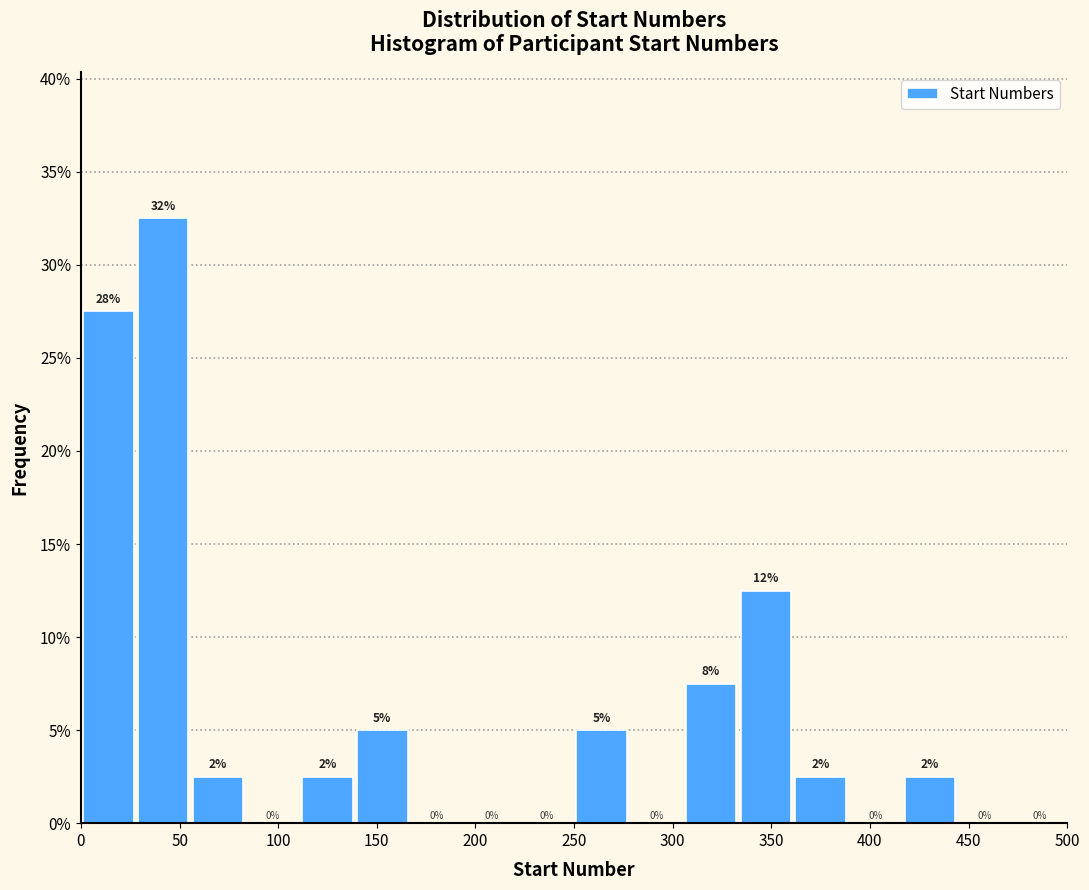

Over which range of the x-axis is the bar tallest?

30 to 55